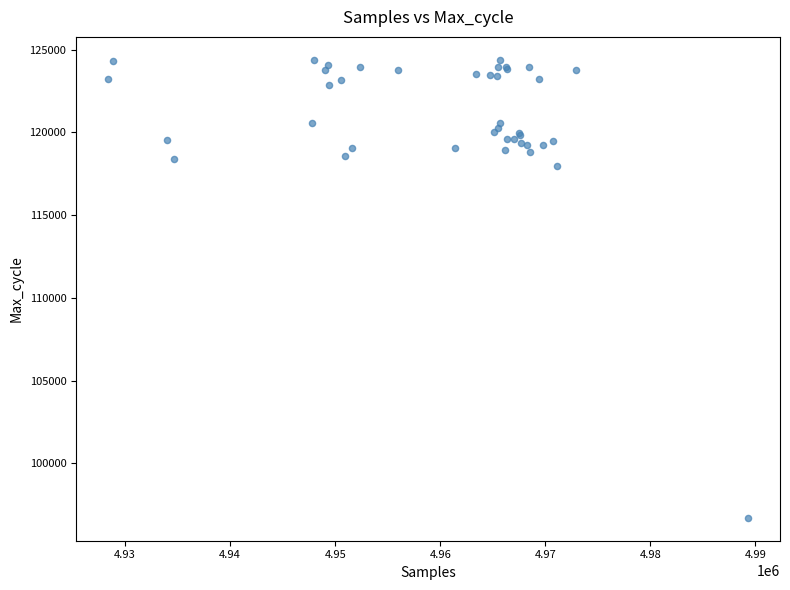

What Y value in the scatter plot is closest to 110546?

117962